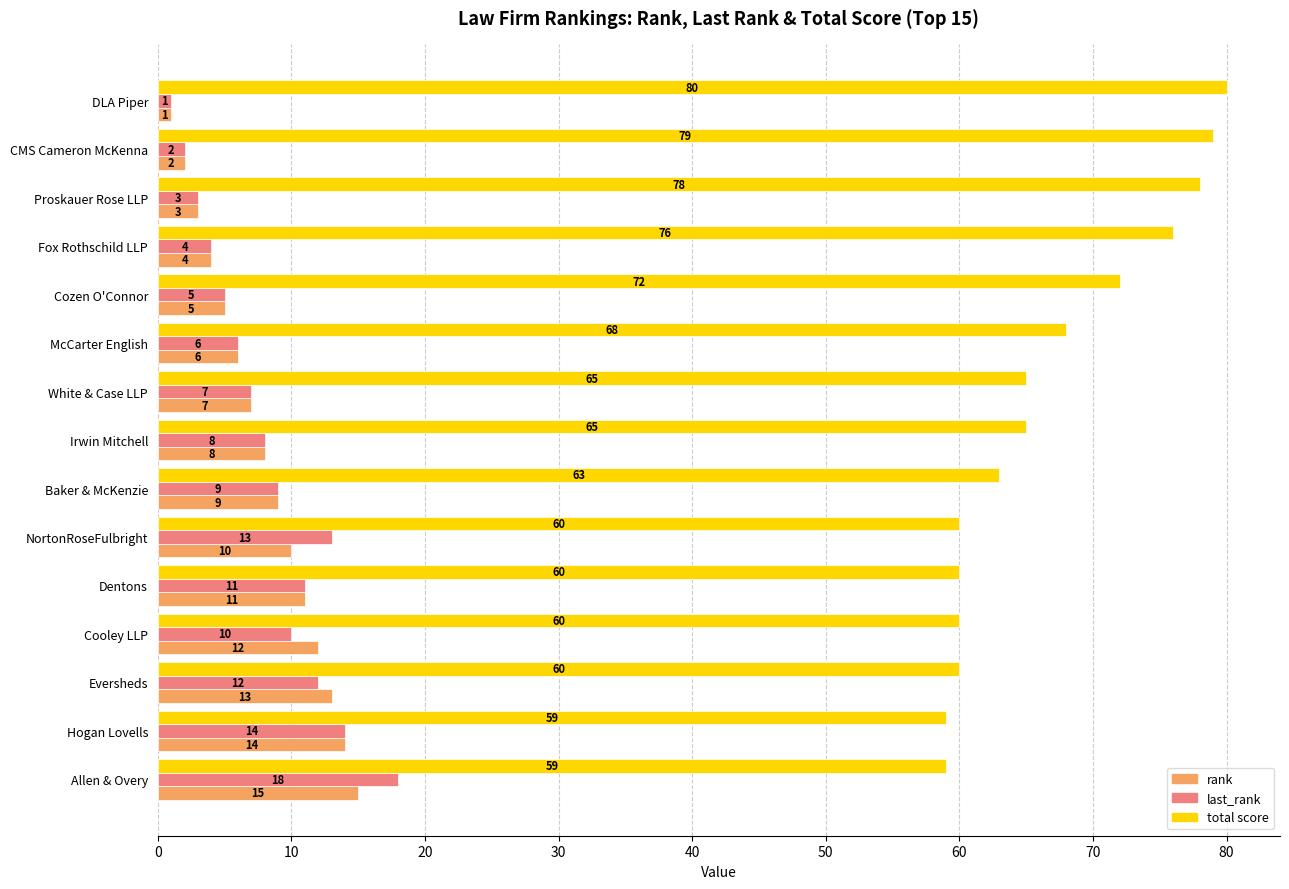

What is the total value across all series at Irwin Mitchell?

81